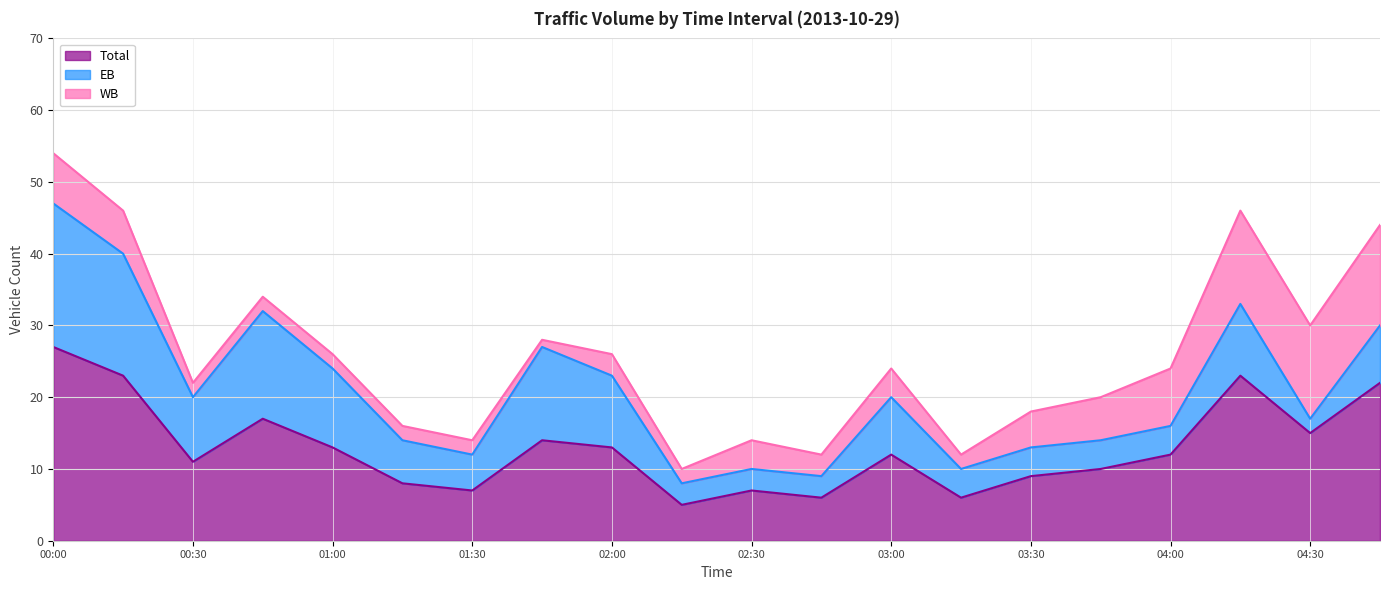

What is the lowest value of the Total series?

5